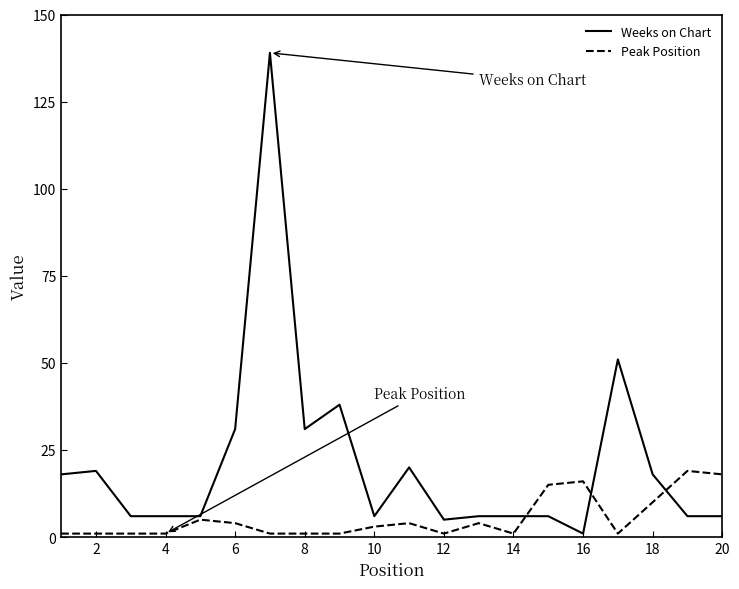

List the series in order of their overall mean, highest first.

Weeks on Chart, Peak Position